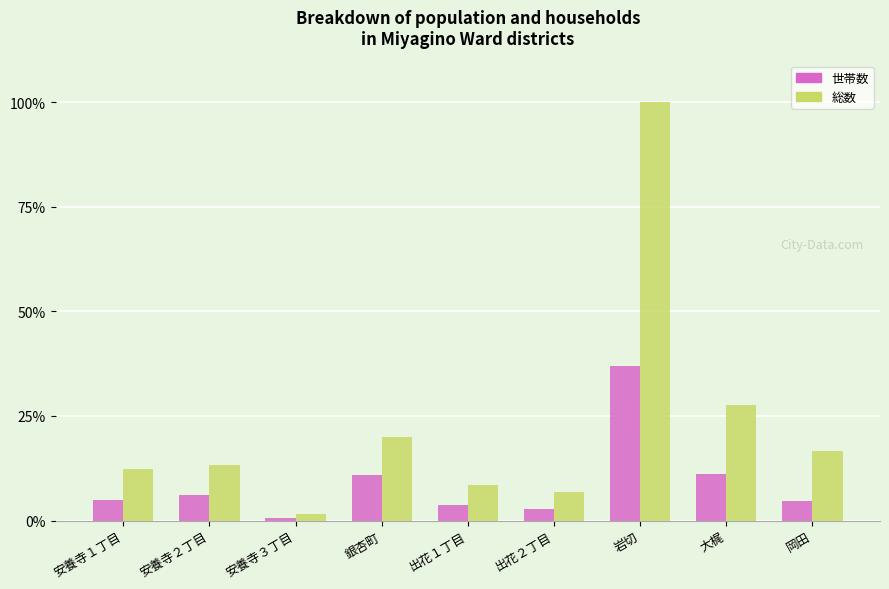

How many groups of bars are there?

9